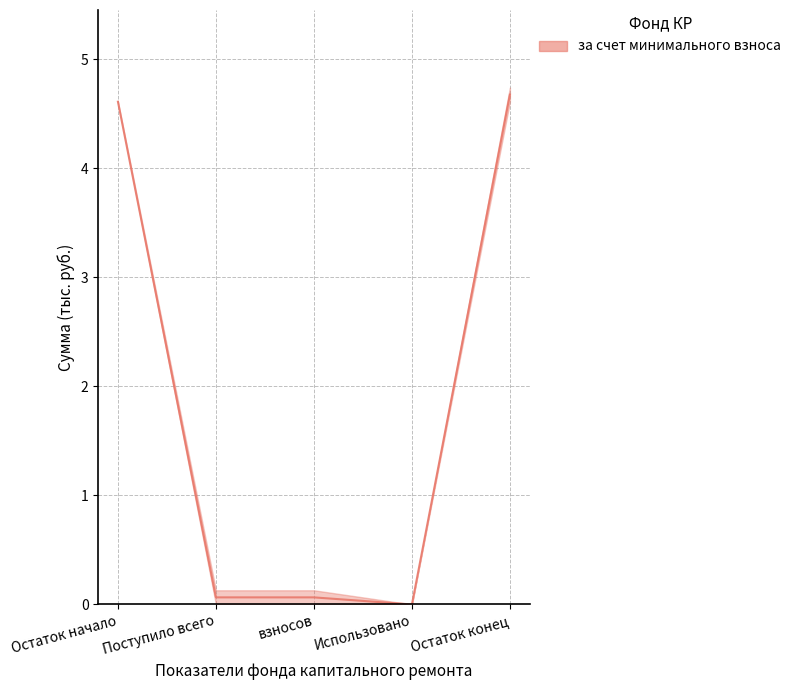

Read the value at Остаток конец.

4.7